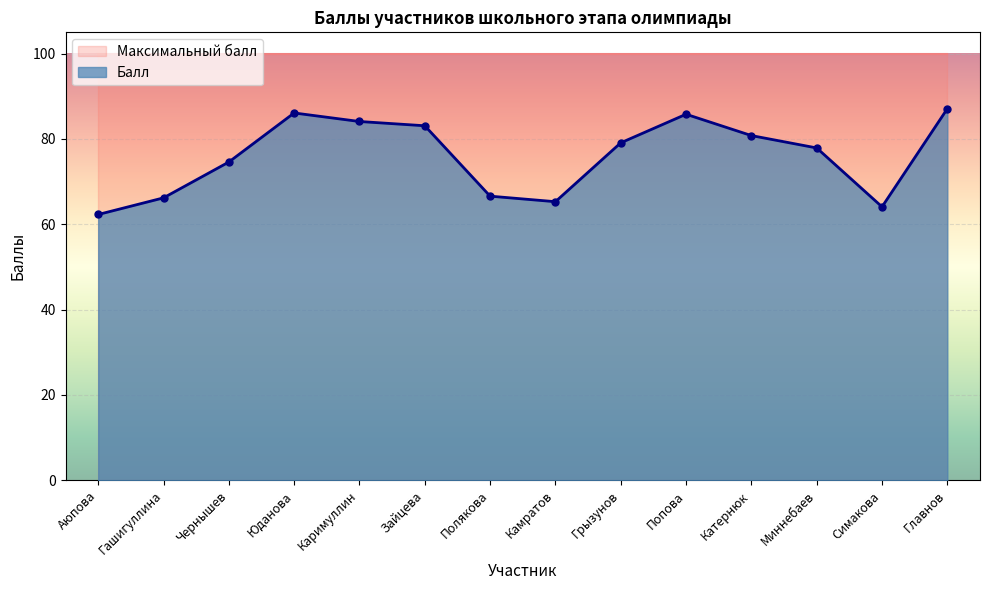

What is the difference between the values at Миннебаев and Попова?

7.9